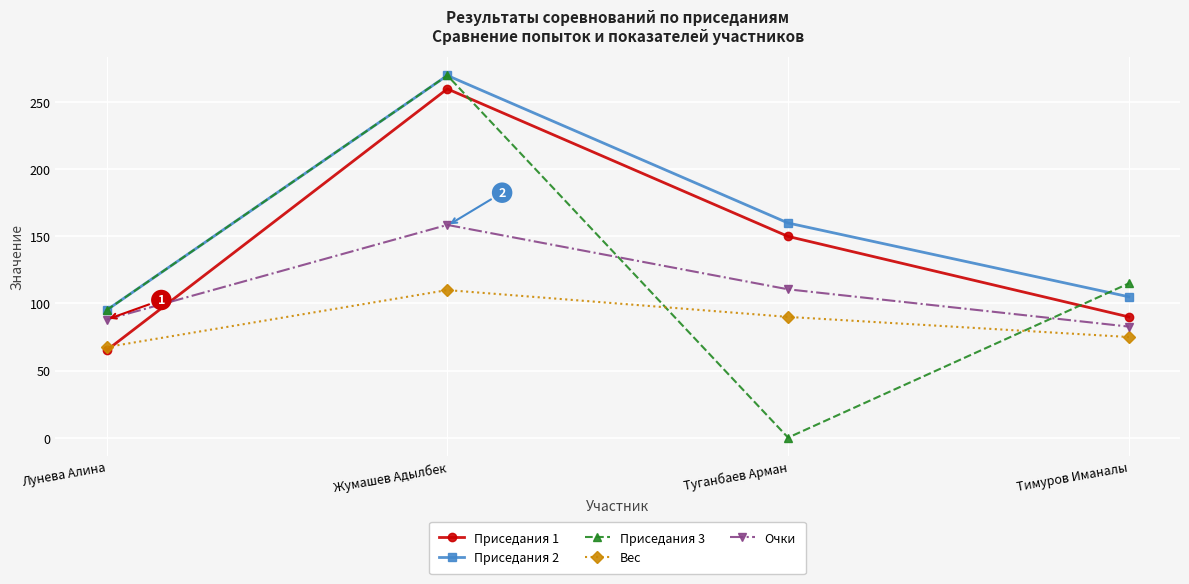

Read the Приседания 1 value at Туганбаев Арман.

150.0